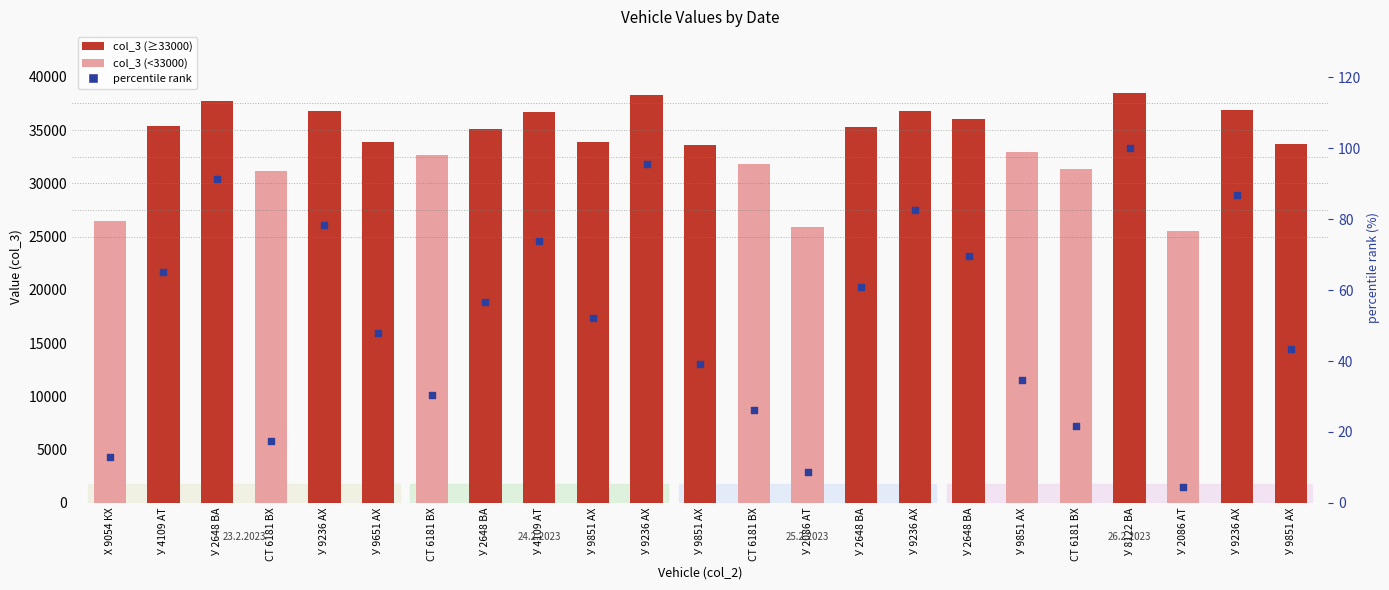

What is the total value across all series at У 9236 АХ?

36838.3